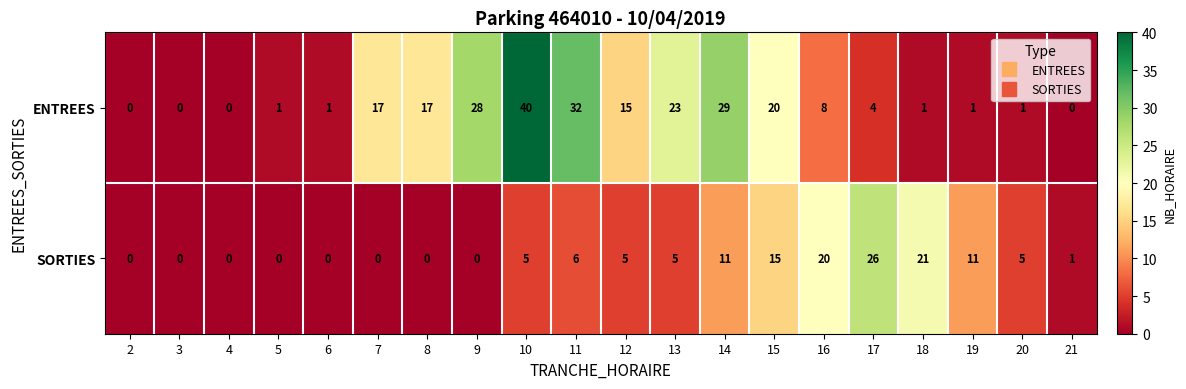

What is the difference between the second highest and second lowest values in the ENTREES series?

32